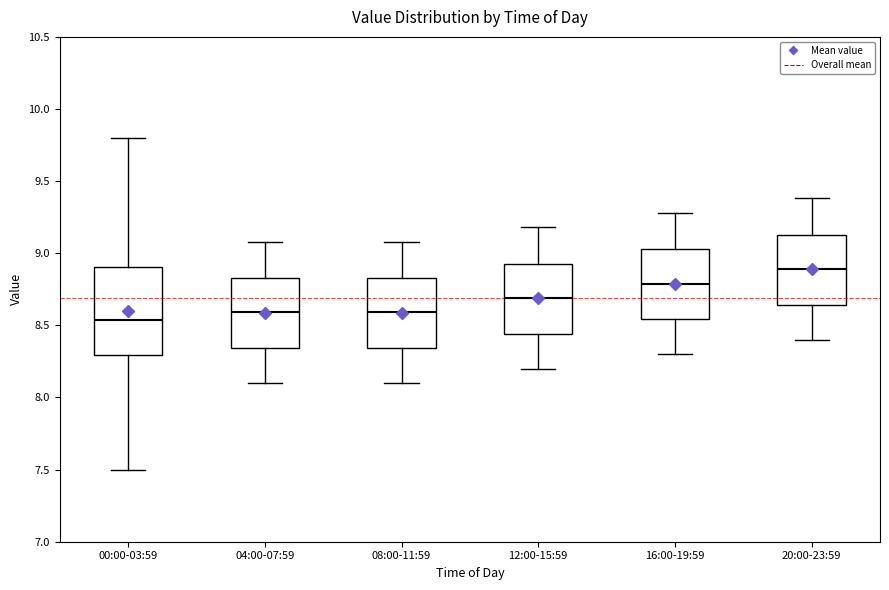

Which box has the lowest median line?

00:00-03:59